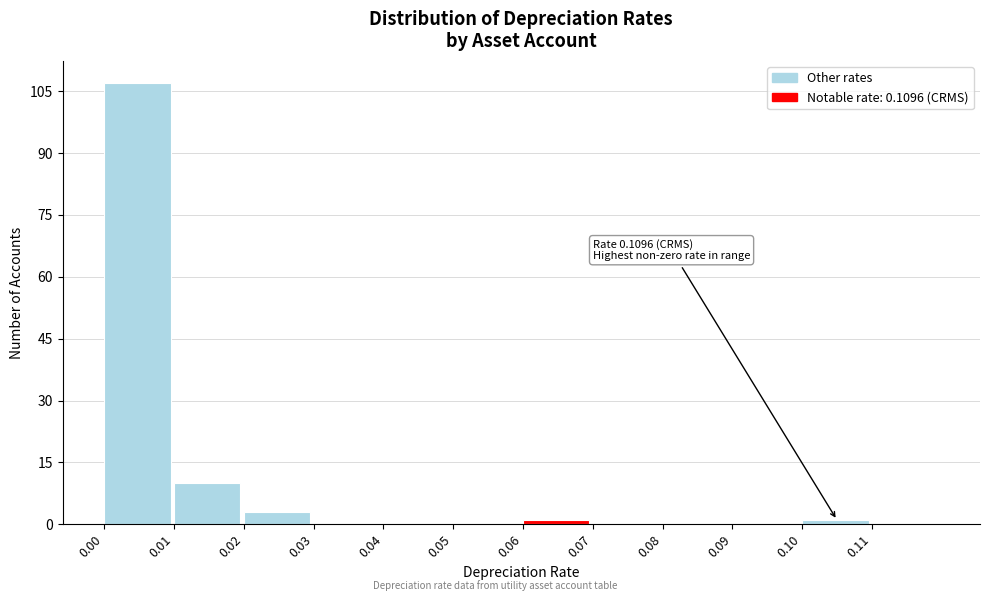

Which range on the x-axis has the tallest bar?

0.00 to 0.01